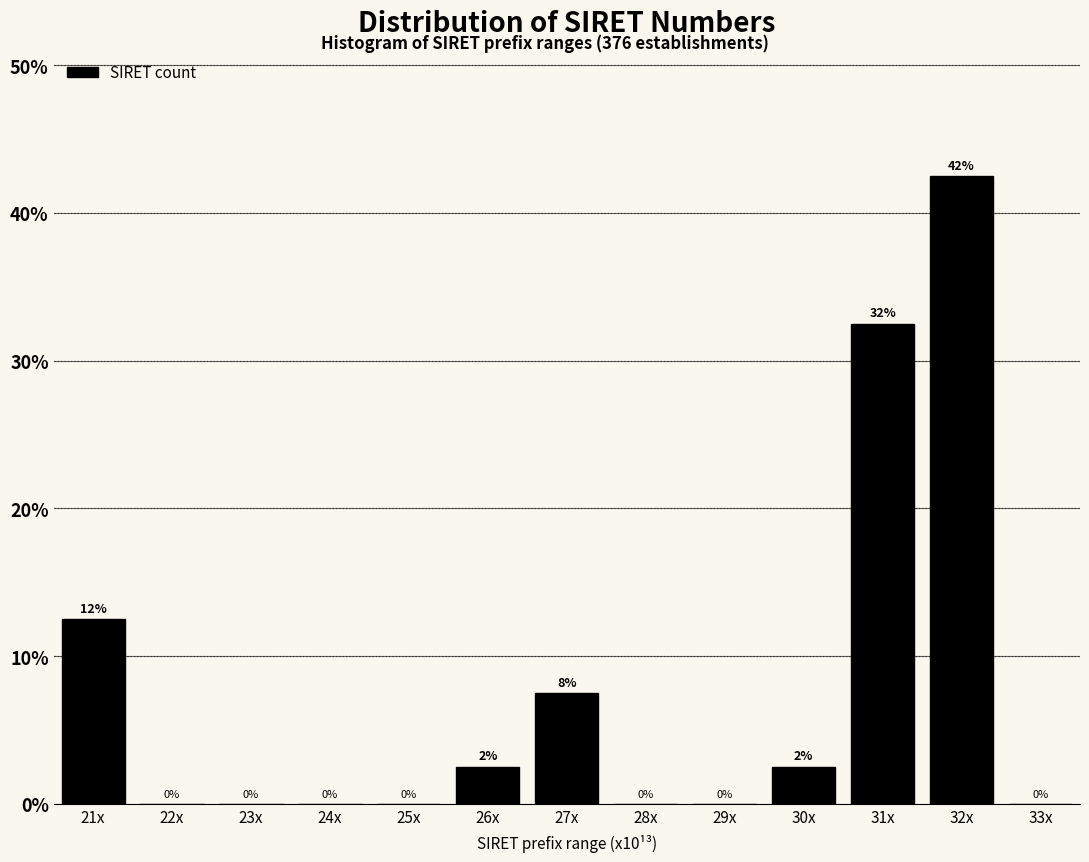

What is the change in value from 26x to 32x?

+40.0